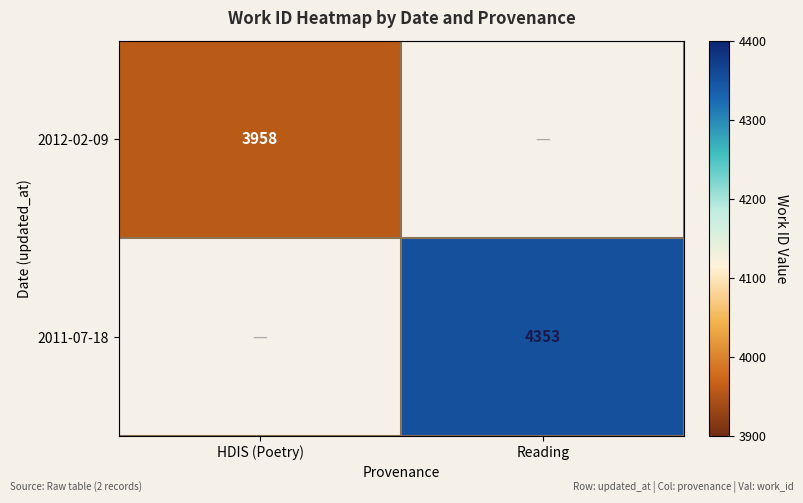

At how many categories does at least one series exceed 4000?

1